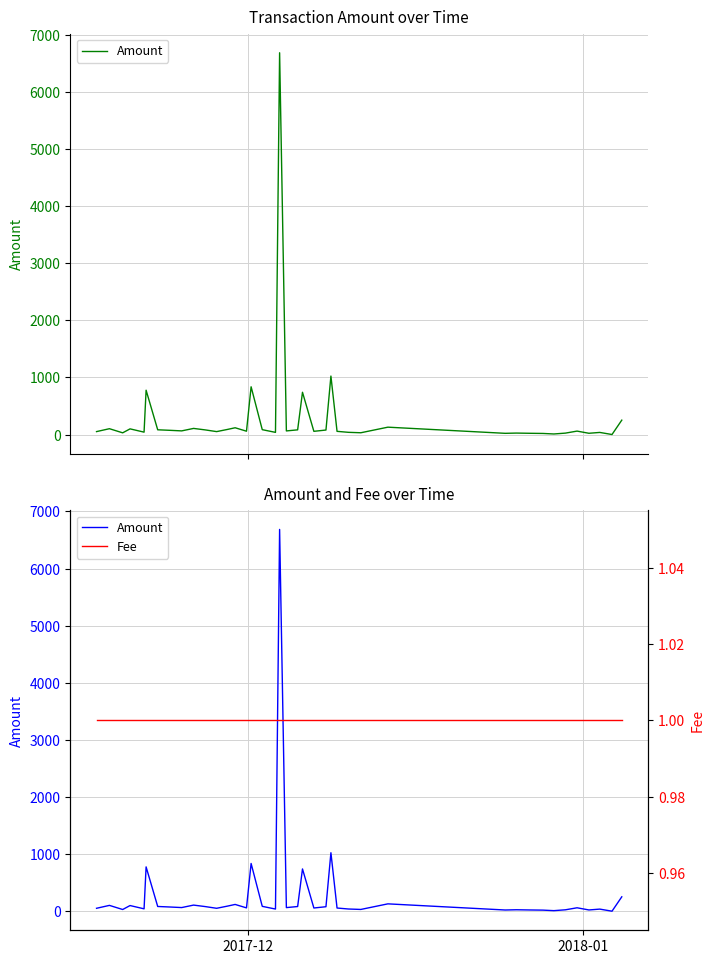

What is the minimum value shown in the chart?

1.0